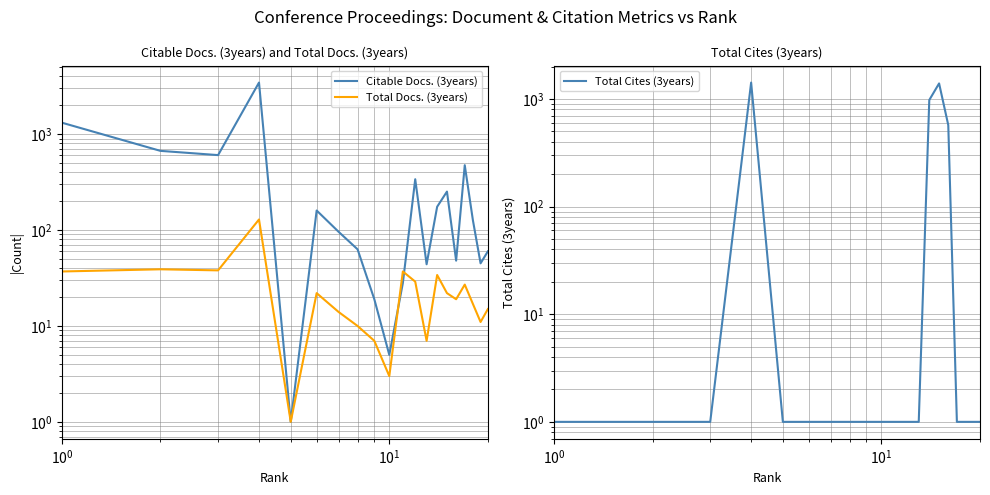

Is the value of Citable Docs. (3years) at 17 greater than the value of Total Cites (3years) at 5?

Yes